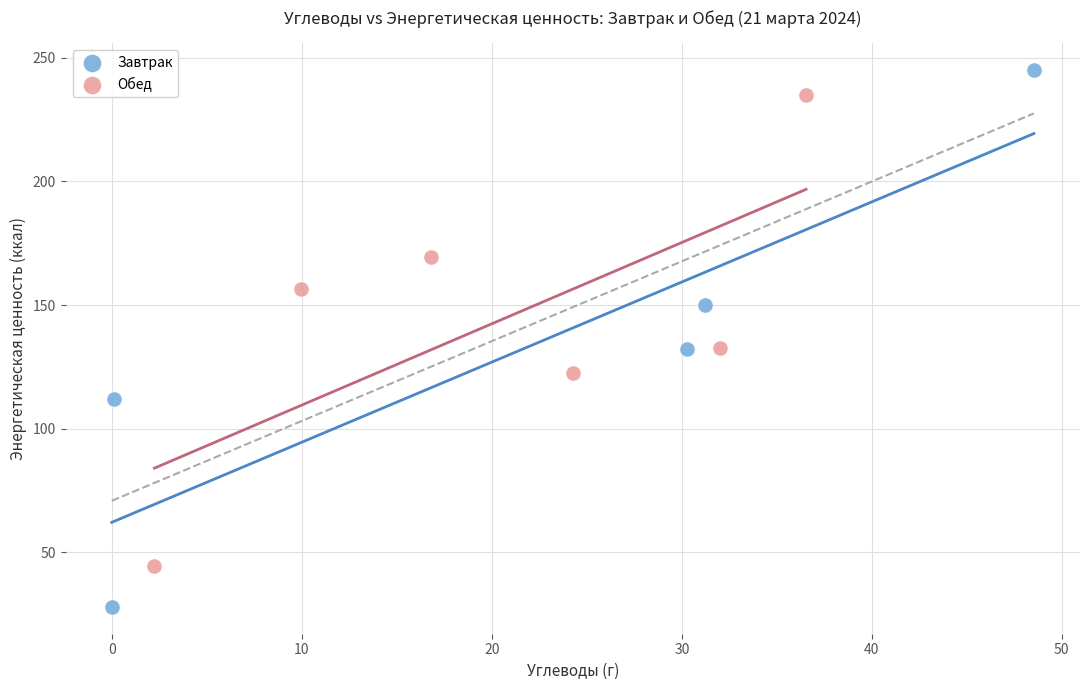

Which series reaches the maximum Y coordinate?

Завтрак